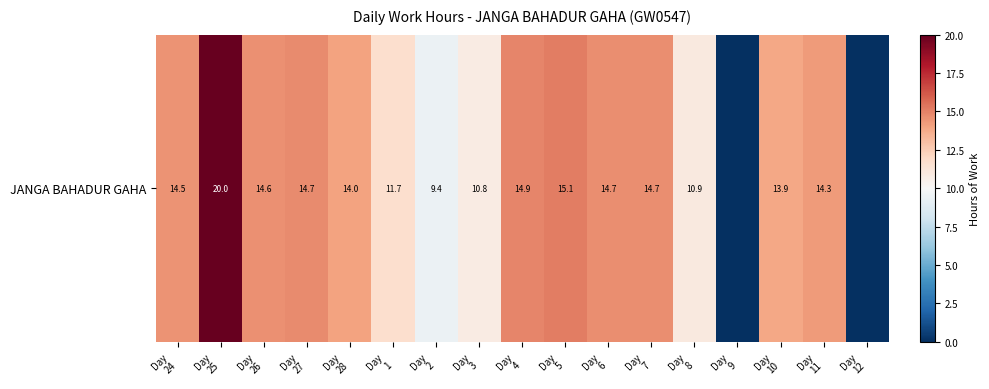

Reading left to right, what are all the values shown in this chart?

Day
24=14.5	Day
25=20.0	Day
26=14.6	Day
27=14.7	Day
28=14.0	Day
1=11.7	Day
2=9.4	Day
3=10.8	Day
4=14.9	Day
5=15.1	Day
6=14.7	Day
7=14.7	Day
8=10.9	Day
9=0.0	Day
10=13.9	Day
11=14.3	Day
12=0.0